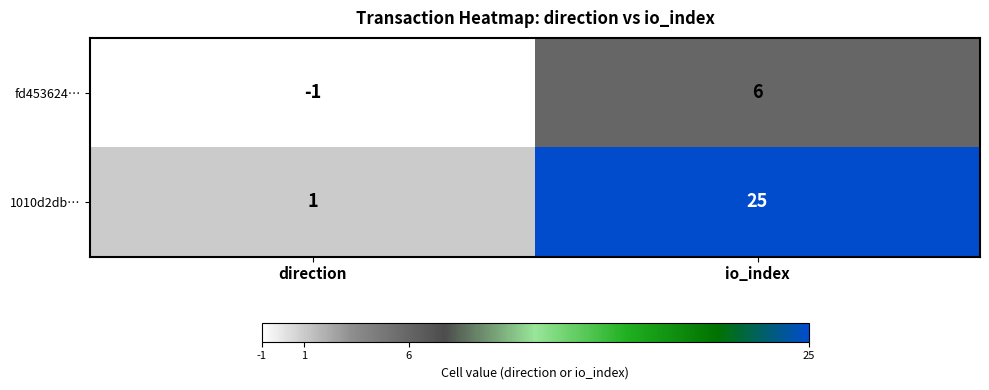

What is the sum of the fd453624… values at direction and io_index?

5